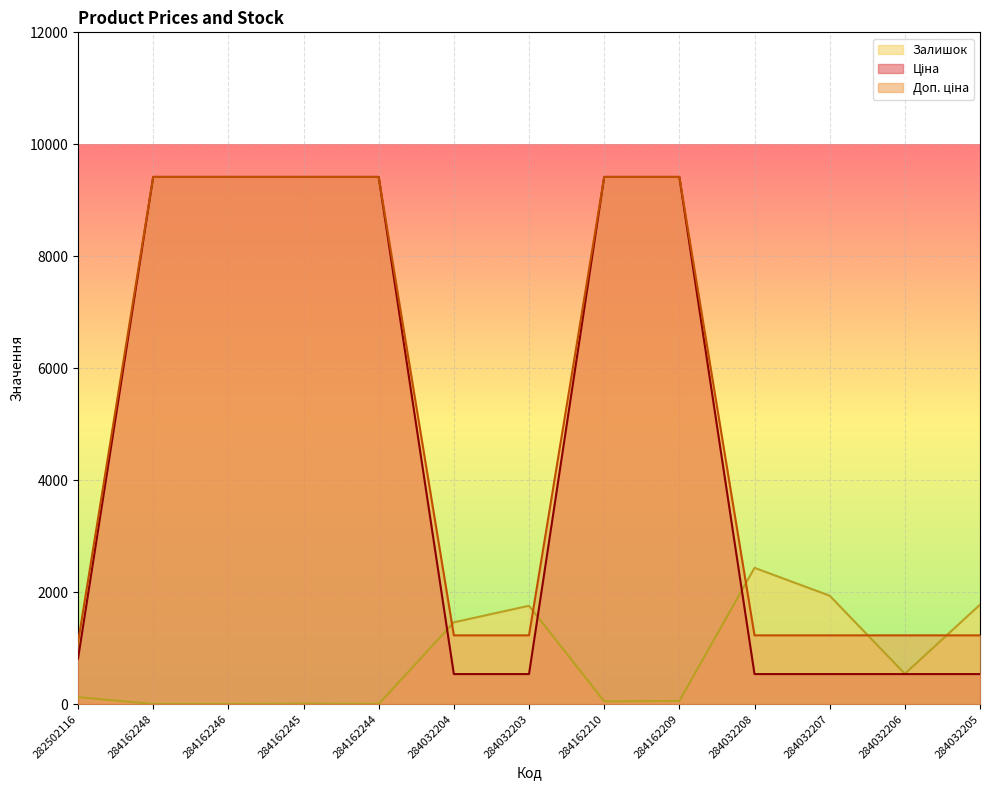

Reading right to left, list all the values displayed in this chart.

Ціна: 535.4	535.4	535.4	535.4	9416.9	9416.9	535.4	535.4	9416.9	9416.9	9416.9	9416.9	813.0
Доп. ціна: 1227.2	1227.2	1227.2	1227.2	9416.9	9416.9	1227.2	1227.2	9416.9	9416.9	9416.9	9416.9	1101.8
Залишок: 1775.0	541.0	1936.0	2433.0	54.0	48.0	1756.0	1460.0	1.0	7.0	0.0	0.0	125.0